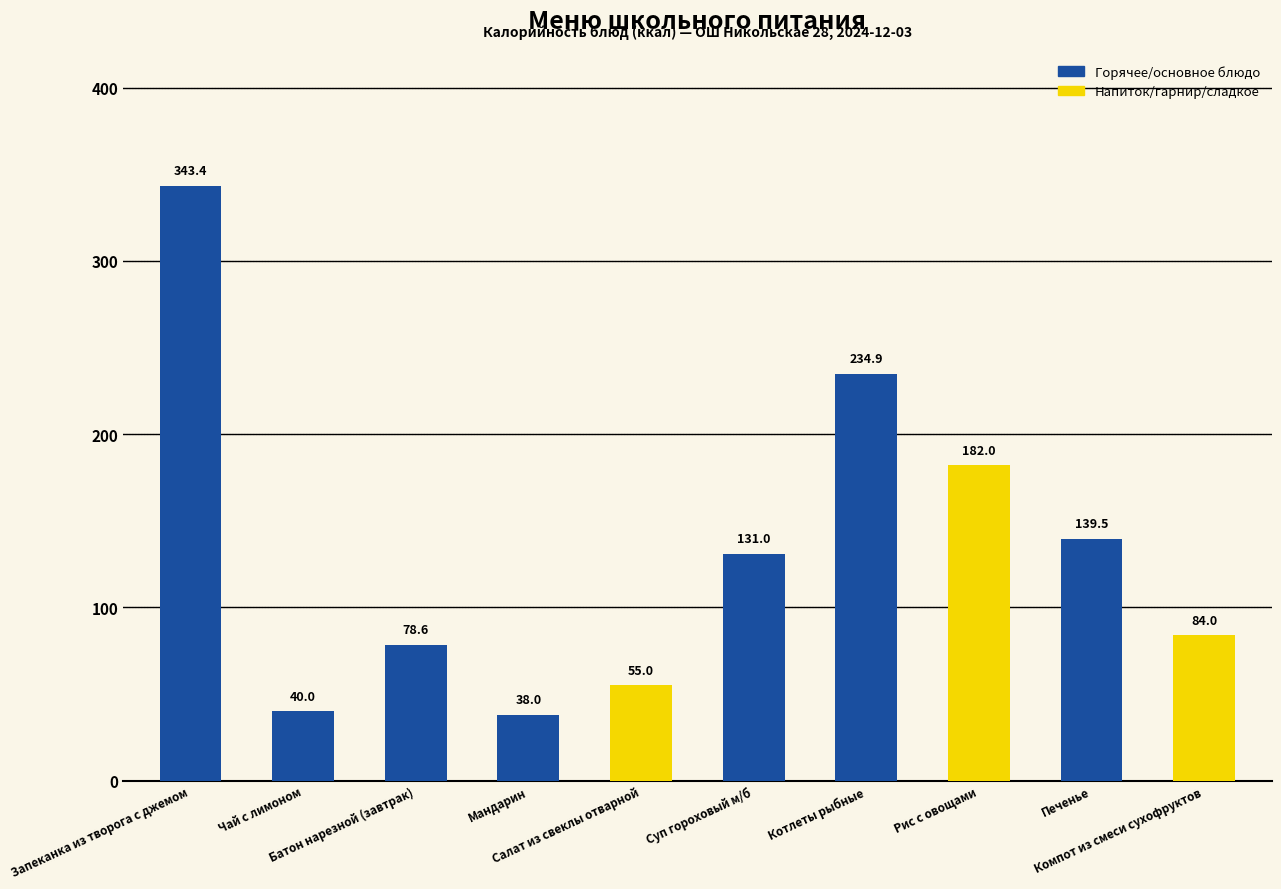

Reading left to right, what are all the values shown in this chart?

Запеканка из творога с джемом=343.4	Чай с лимоном=40.0	Батон нарезной (завтрак)=78.6	Мандарин=38.0	Салат из свеклы отварной=55.0	Суп гороховый м/б=131.0	Котлеты рыбные=234.9	Рис с овощами=182.0	Печенье=139.5	Компот из смеси сухофруктов=84.0